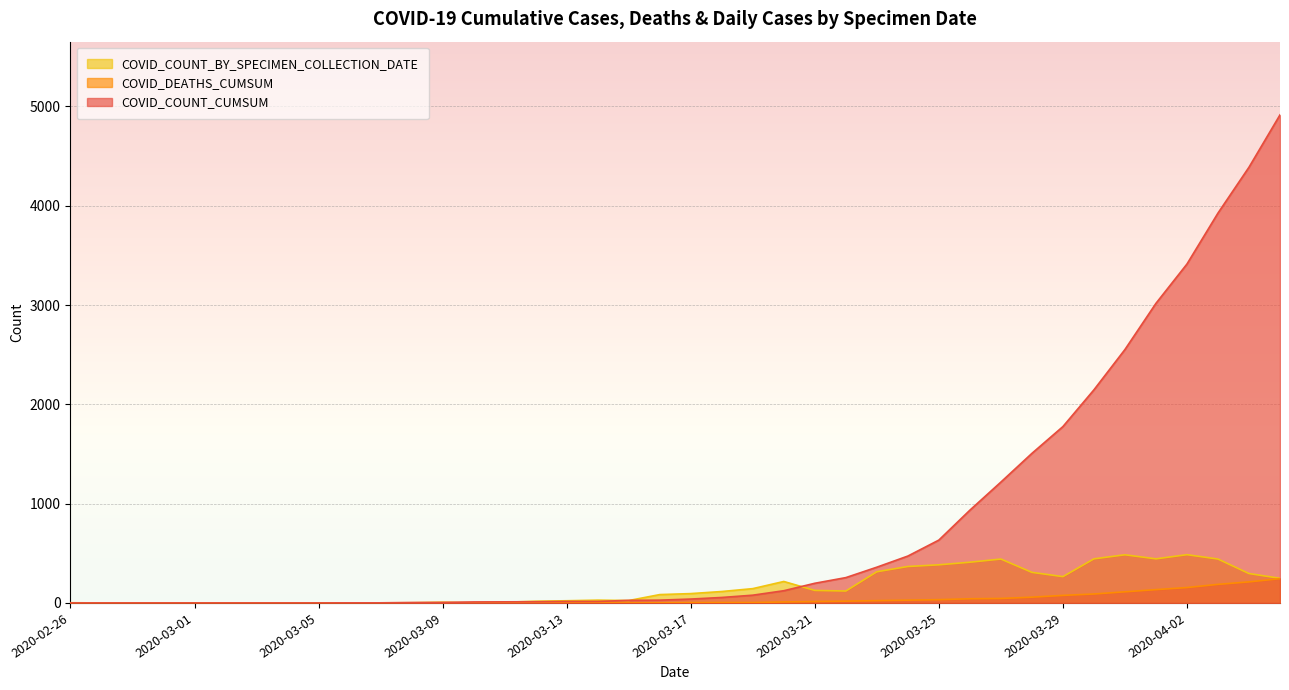

How many lines are shown in the chart?

3